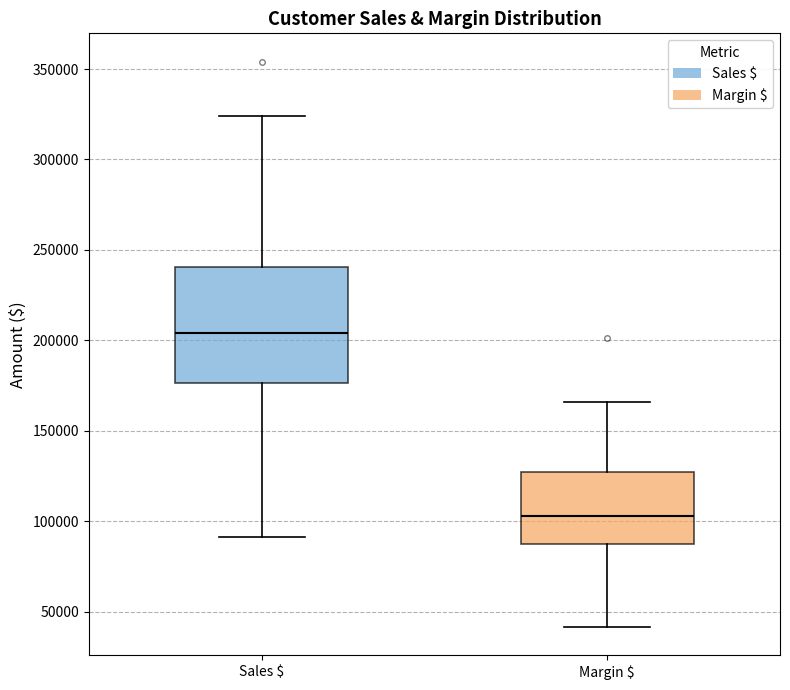

Which box has the lowest median line?

Margin $